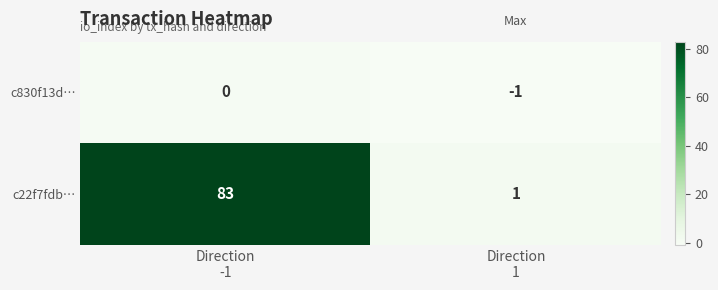

Rank the series by their maximum value, from lowest to highest.

c830f13d…, c22f7fdb…